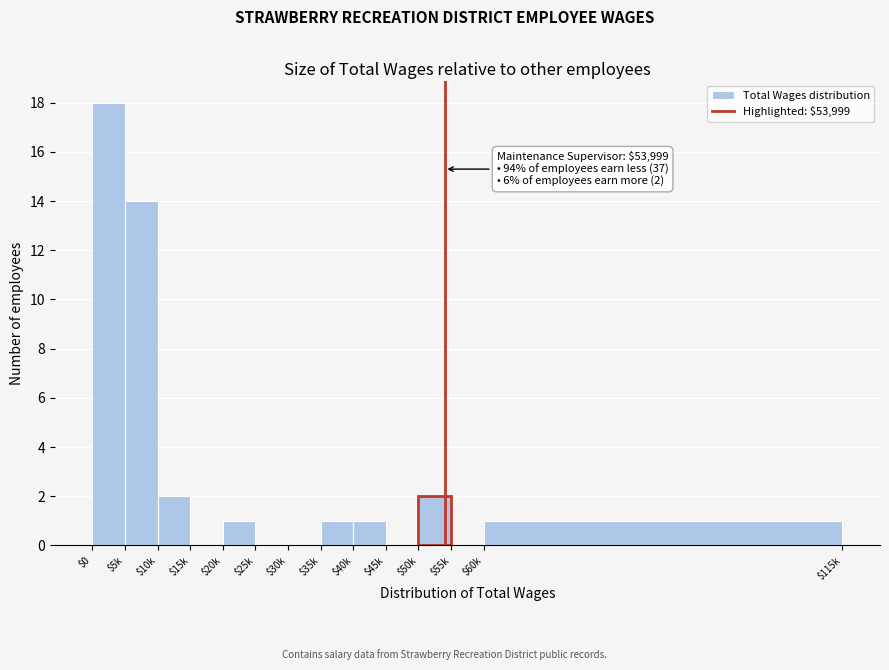

Where is the data nearest to the value 9?

$5k